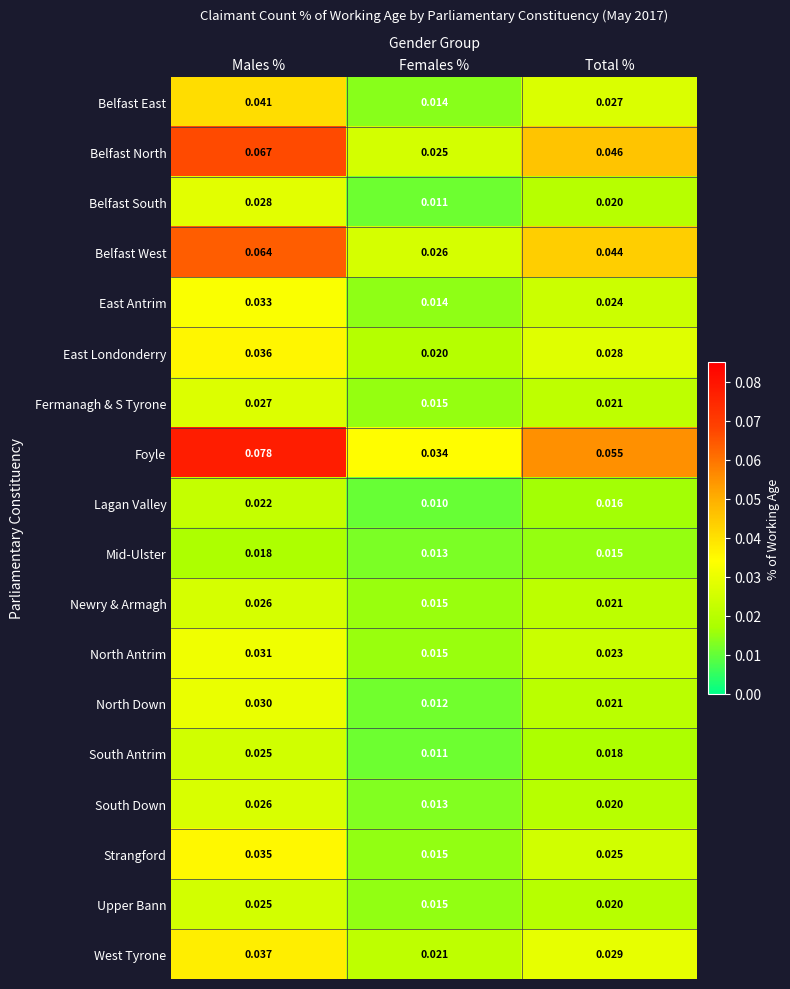

Which category has the lowest value in the Newry & Armagh series?

Females %